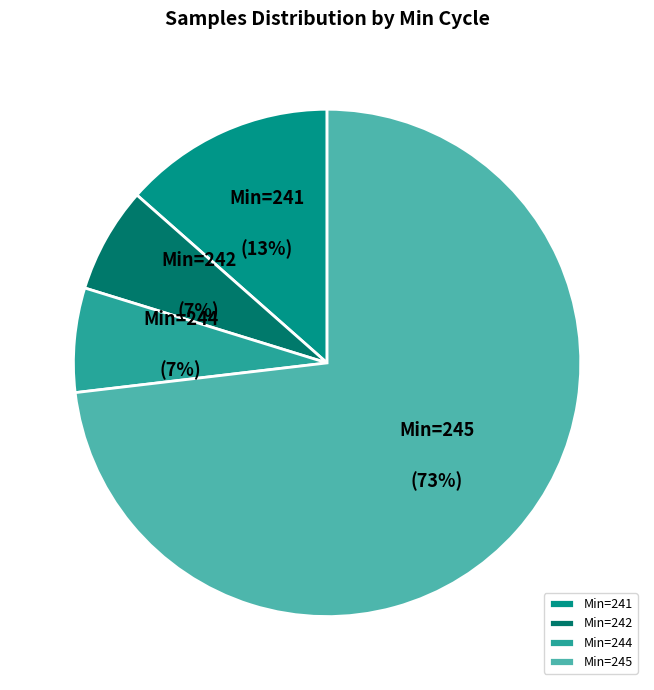

Which has a higher value, Min=245 or Min=242?

Min=245